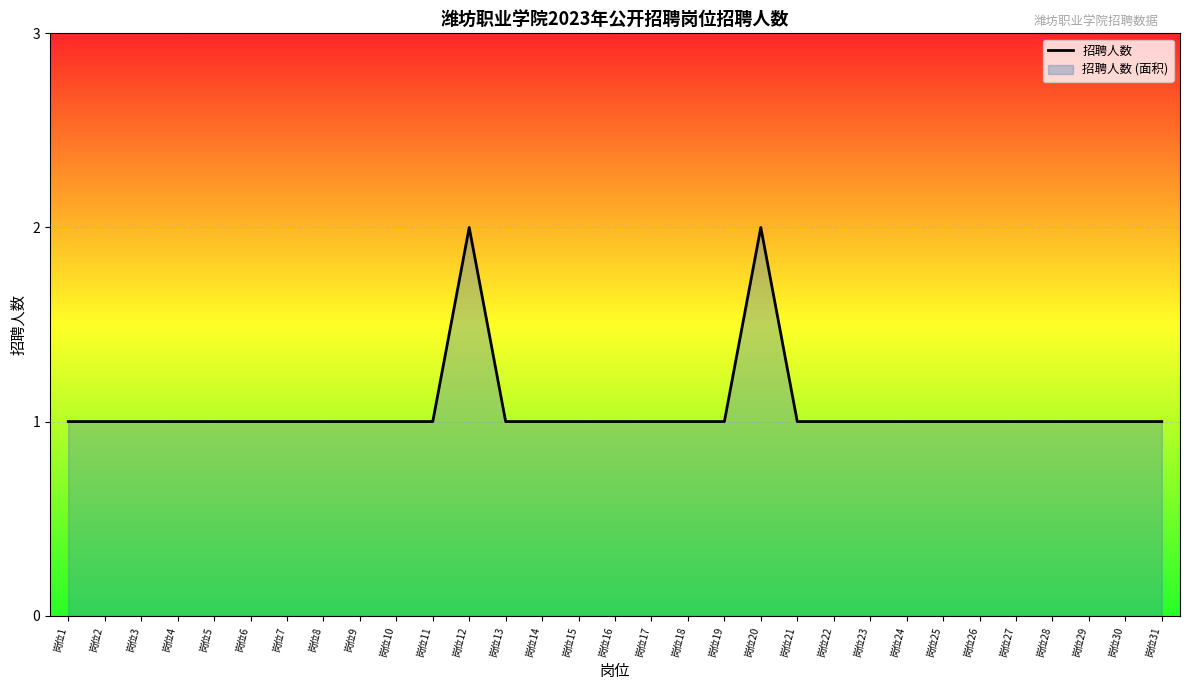

At which label is the value closest to 1?

岗位1